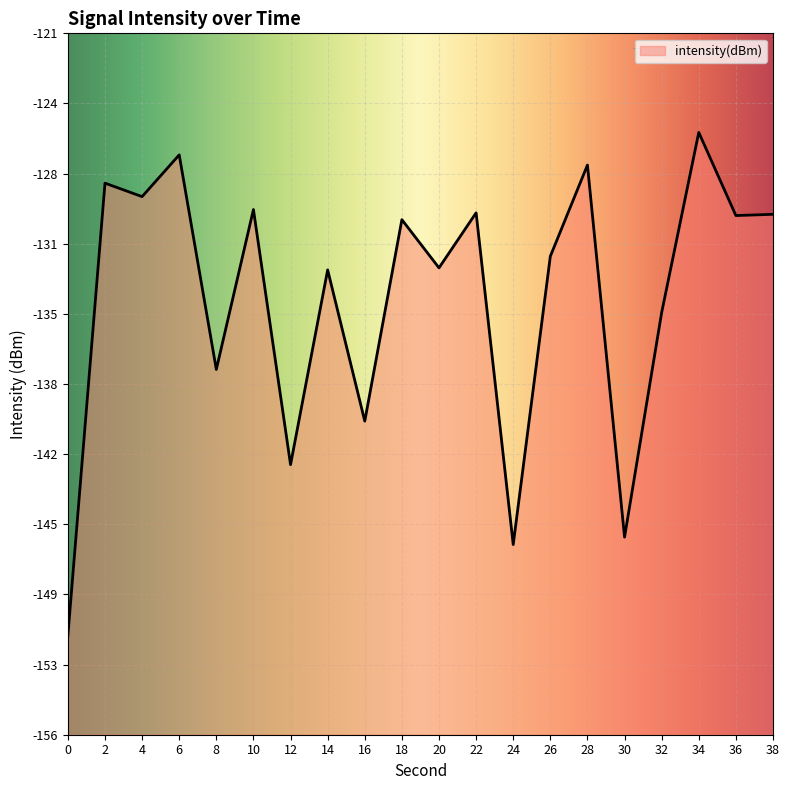

Reading left to right, list all the values displayed in this chart.

-151.1	-128.2	-128.9	-126.8	-137.6	-129.5	-142.4	-132.6	-140.2	-130.1	-132.5	-129.7	-146.5	-131.9	-127.3	-146.1	-134.7	-125.7	-129.9	-129.8